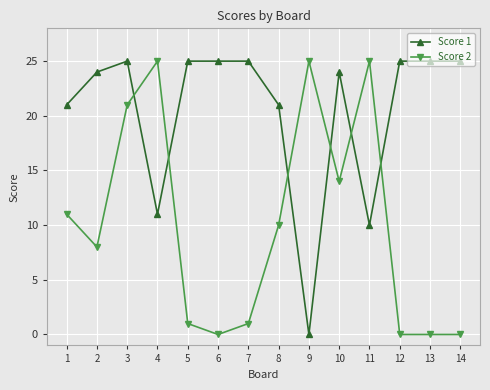

What is the total value across all series at 7?

26